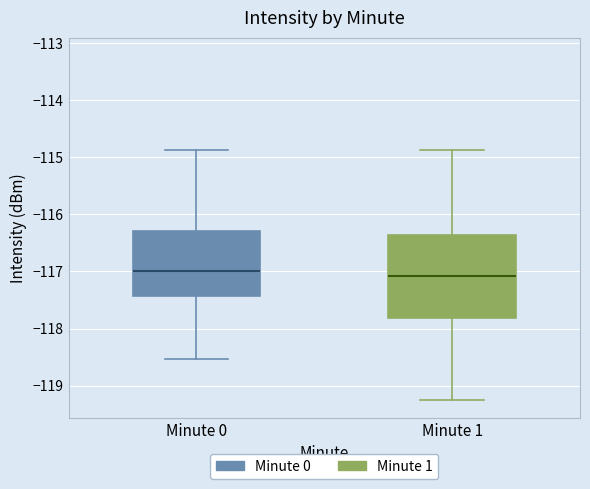

Reading left to right, transcribe this box plot: for each box, give where its median line is, the range the box spans, and where its two whiskers end, as read against the y-axis. The values are not printed on the chart, so give them approximately, as read against the axis.

Minute 0: median -117.0, box -117.4 to -116.3, whiskers -118.5 to -114.9
Minute 1: median -117.1, box -117.8 to -116.4, whiskers -119.3 to -114.9